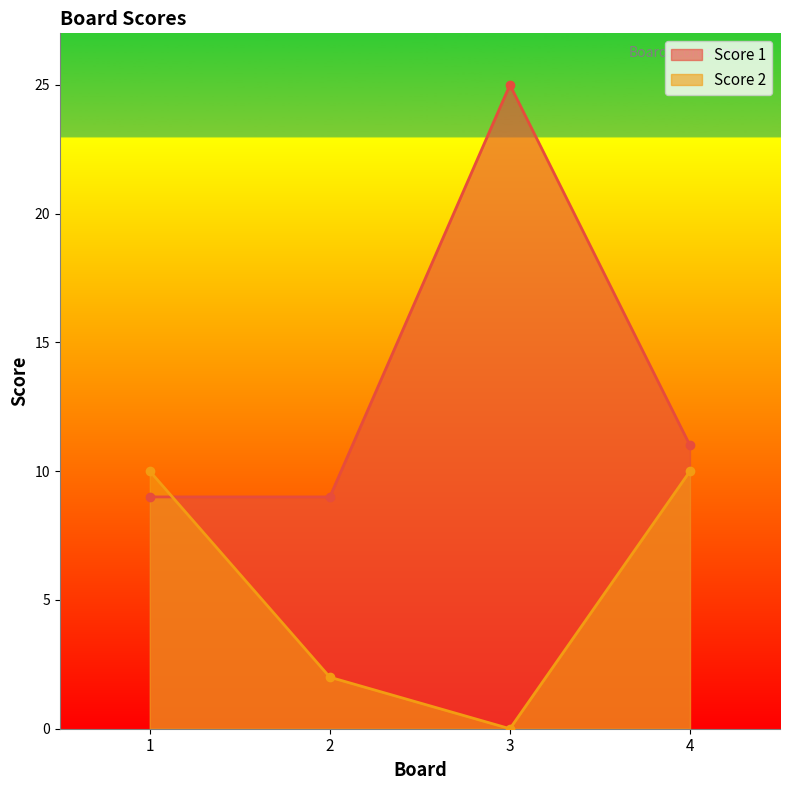

Between which two adjacent categories do Score 2 and Score 1 first intersect?

1 and 2